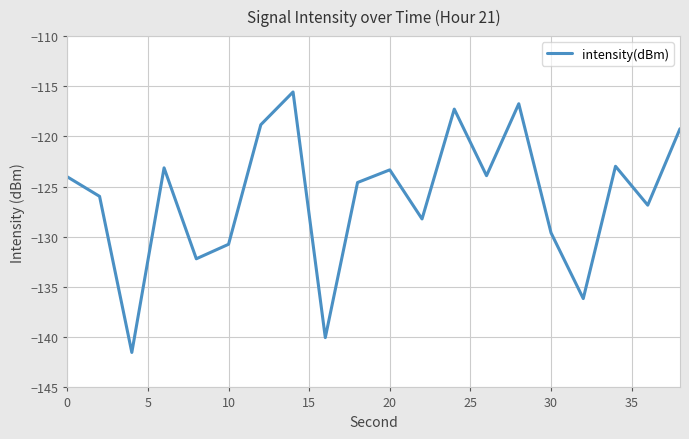

What is the maximum value shown in the chart?

-115.6